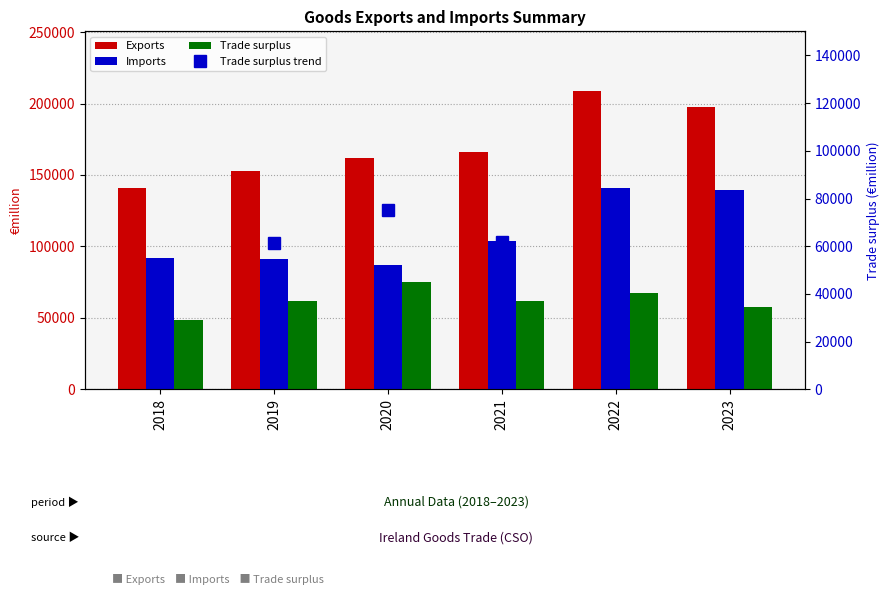

The value of Trade surplus trend at 2018 is 48653.9. True or false?

True